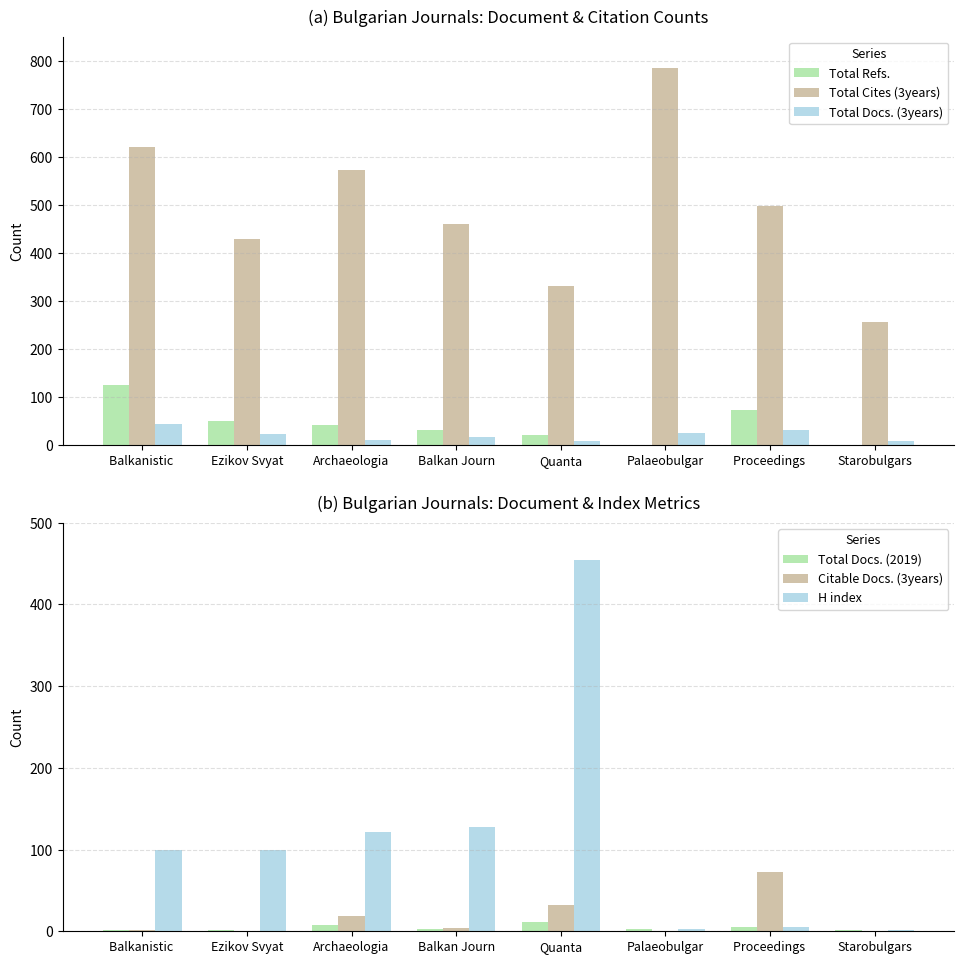

Which series has the widest spread of values?

Total Cites (3years)